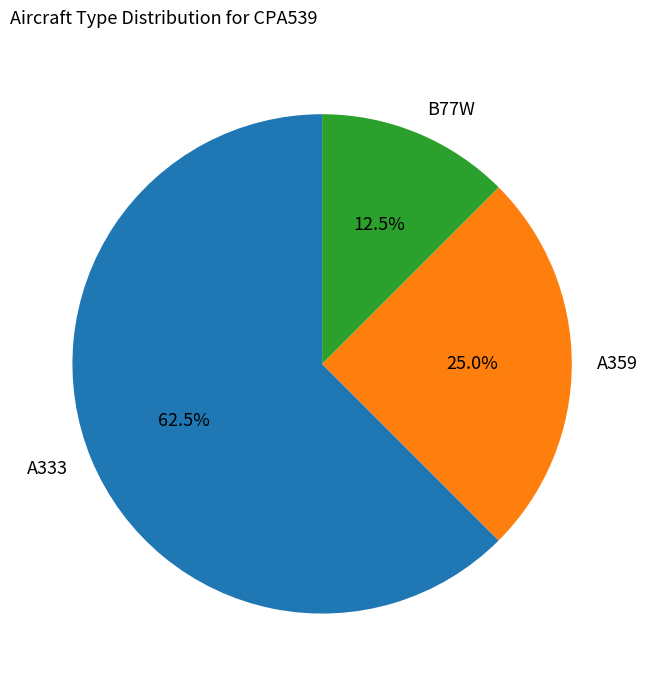

To the nearest percent, what is the difference between the largest and smallest slice percentages?

50%